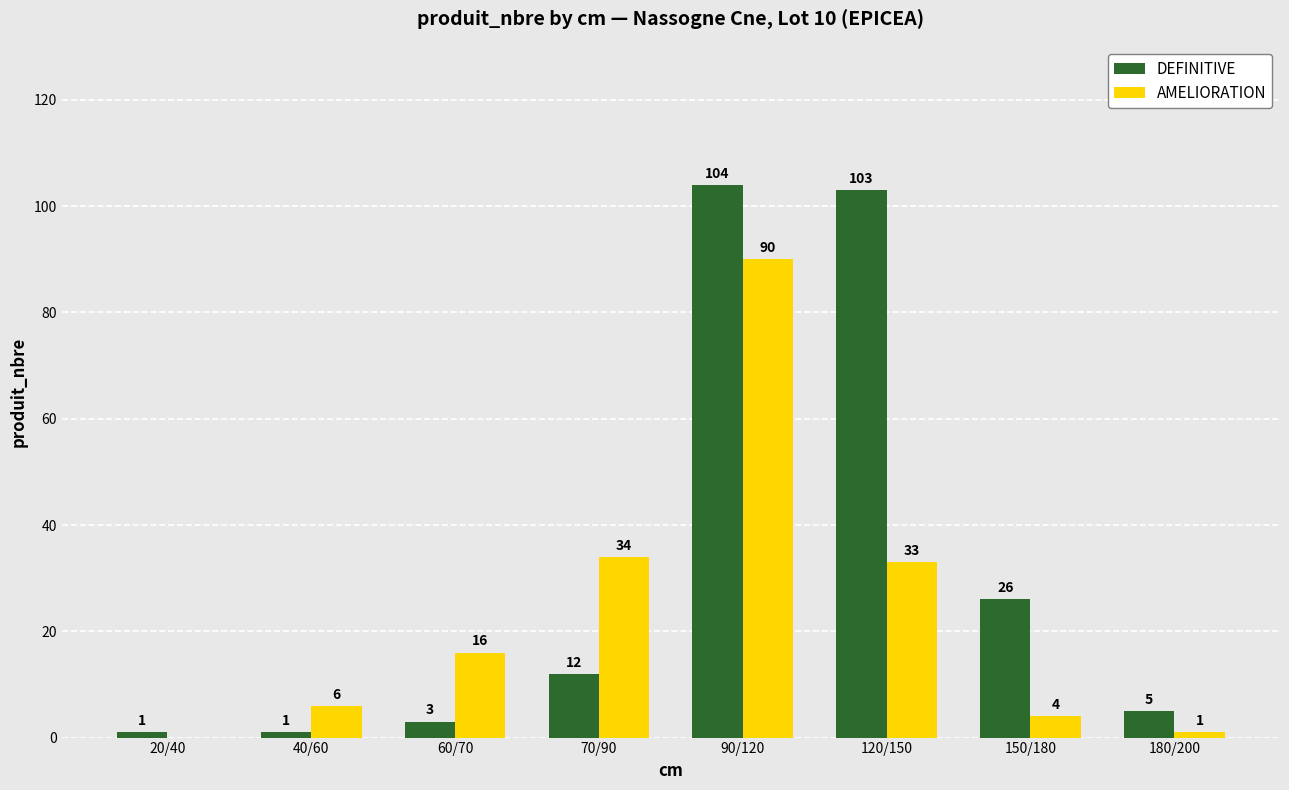

At which category is the sum across all series the highest?

90/120